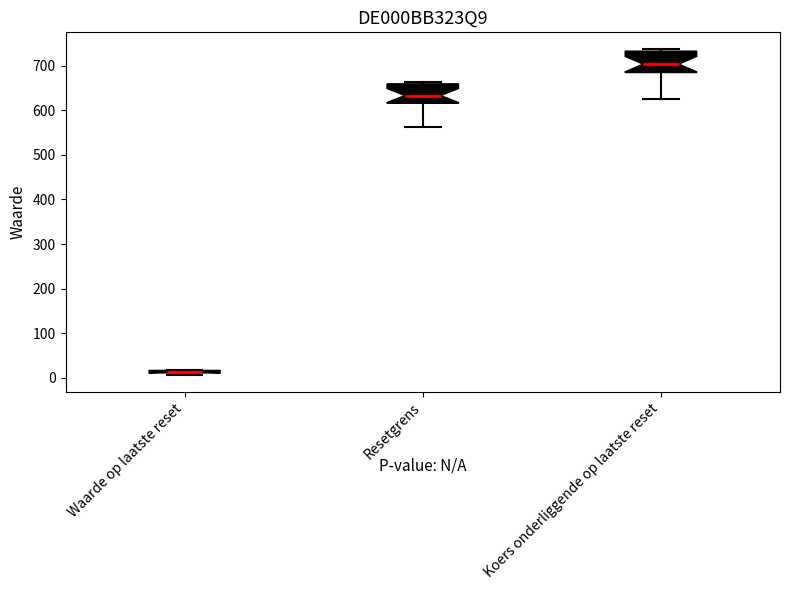

Where does the median line of the box for Resetgrens sit on the y-axis? The values are not printed on the chart, so give them approximately, as read against the axis.

630